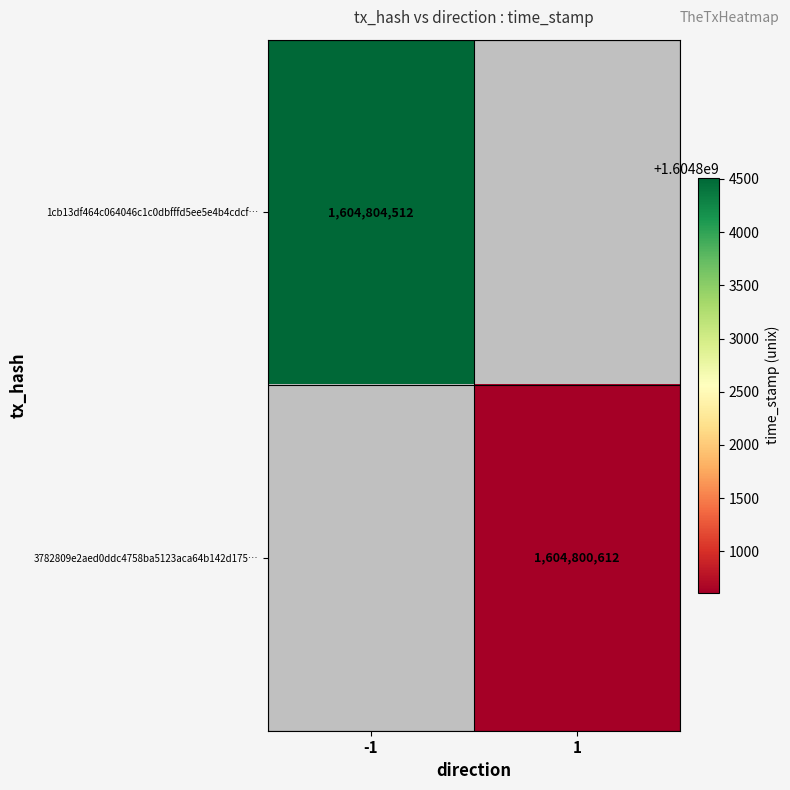

The value of 3782809e2aed0ddc4758ba5123aca64b142d175… at 1 is 2167805739. True or false?

False